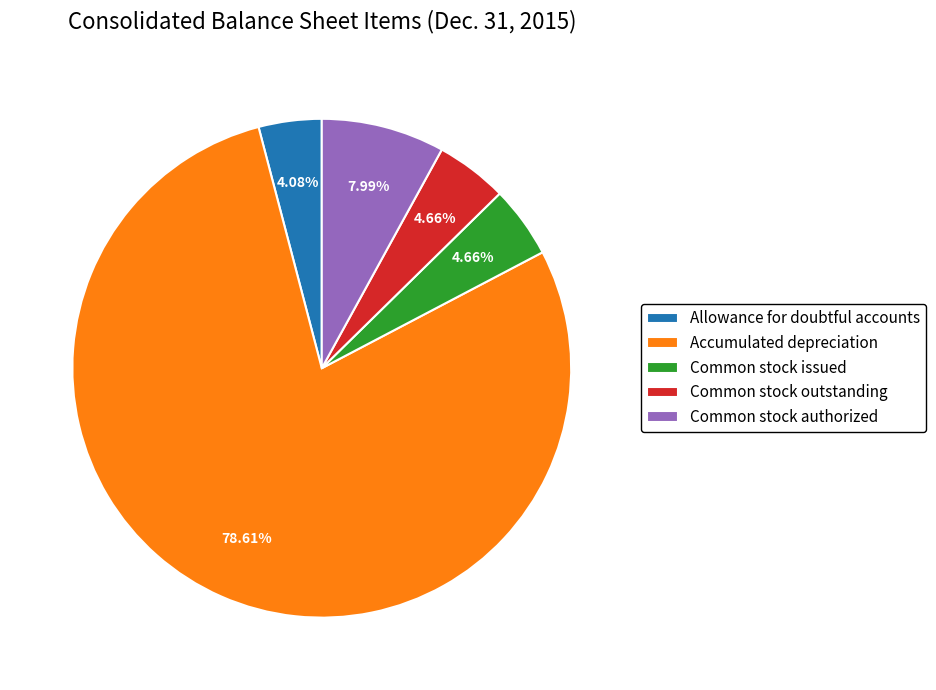

How many segments does this pie chart have?

5